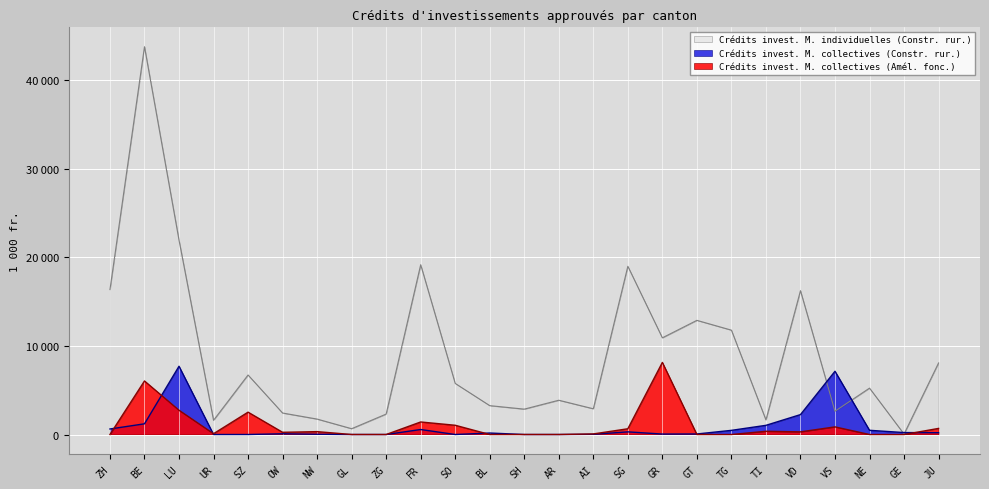

What is the sum of all Crédits invest. M. collectives (Constr. rur.) values?

22620